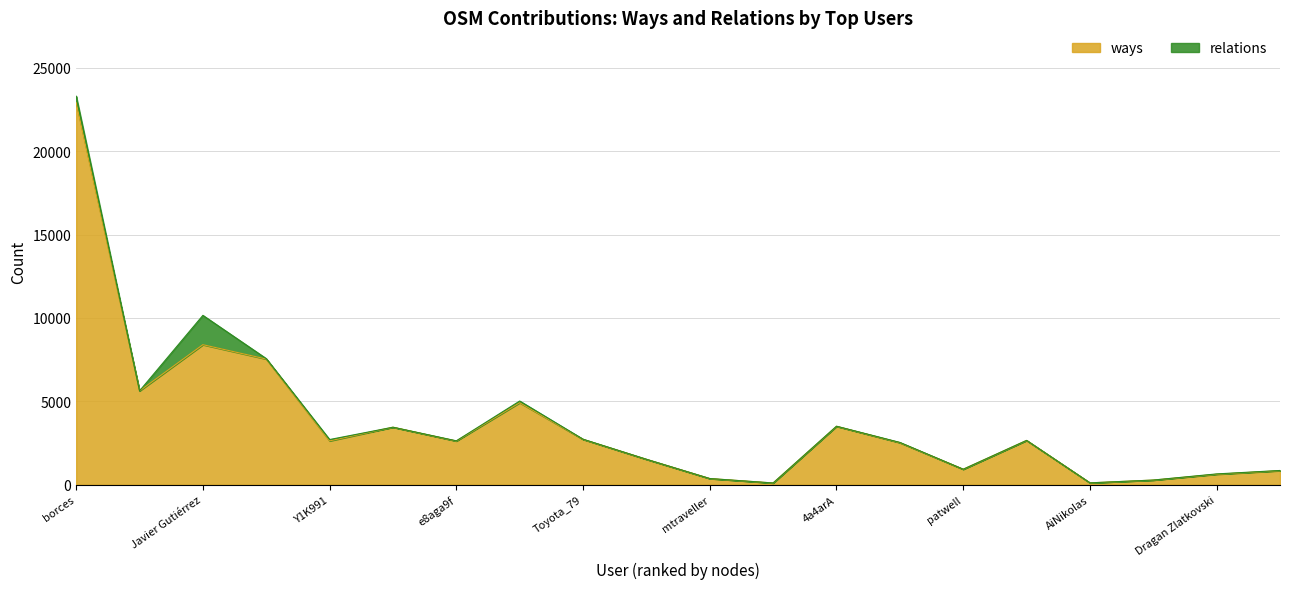

What is the change in value from rando67 to Dragan Zlatkovski?

+350